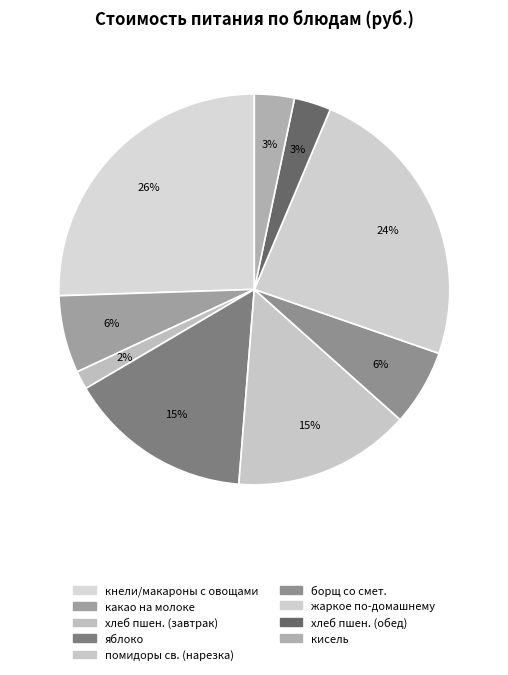

To the nearest percent, what is the difference between the хлеб пшен. (обед) and помидоры св. (нарезка) slice percentages?

12%